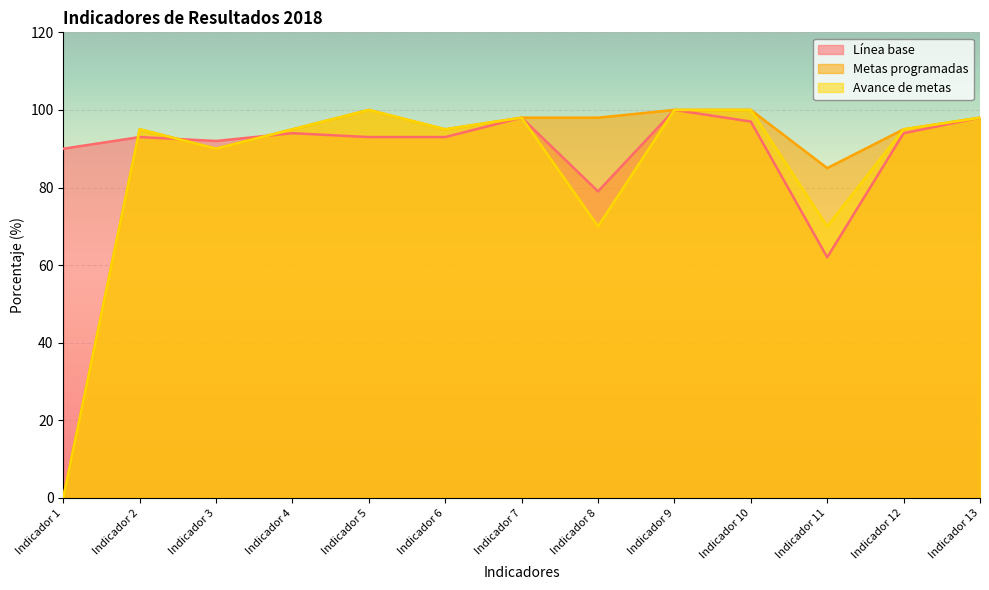

Which category has the lowest value in the Metas programadas series?

Indicador 1